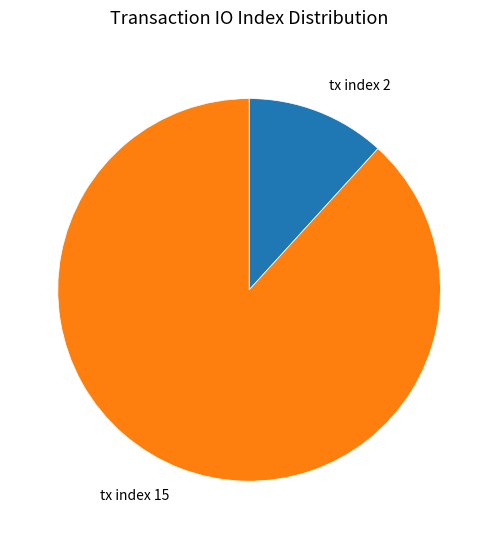

Do tx index 2 and tx index 15 together represent more than half of the pie?

Yes